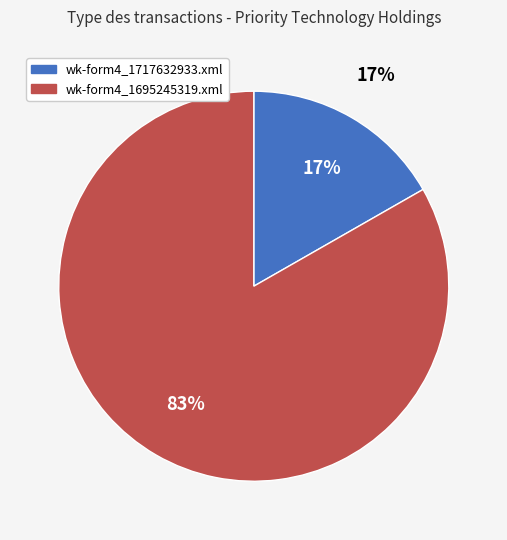

Count the number of slices in the pie.

2